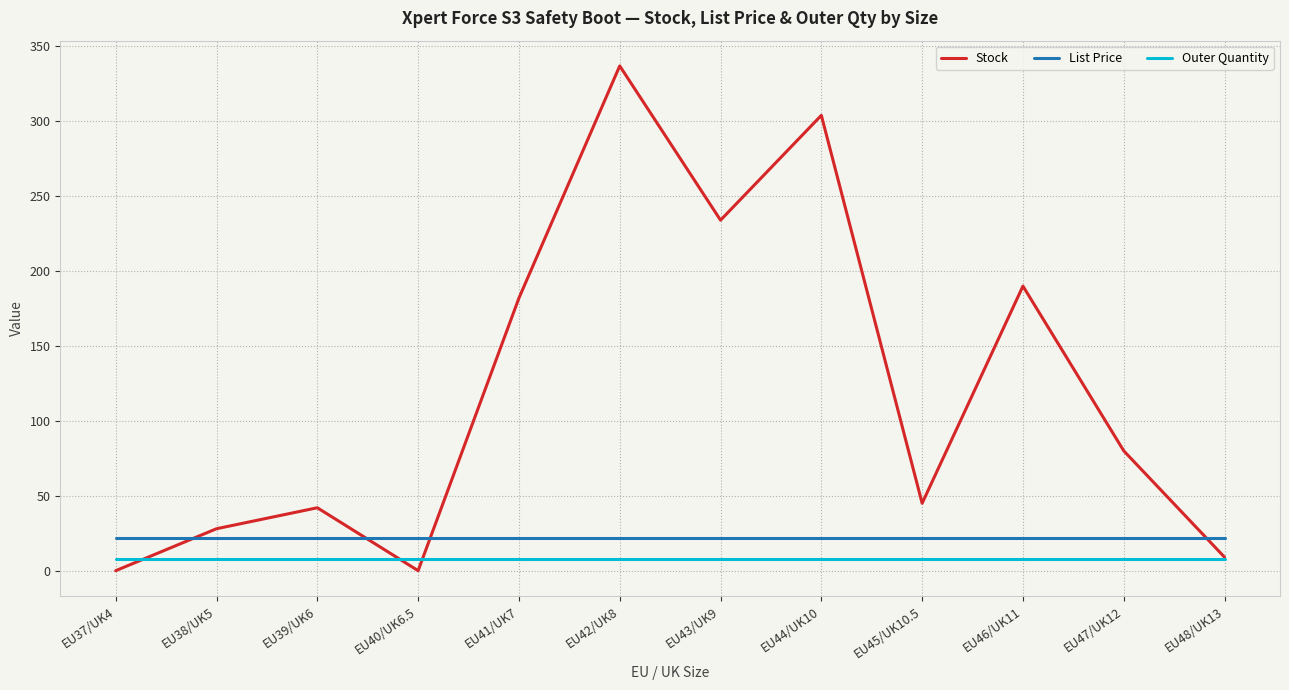

What is the spread (max minus min) of values at EU45/UK10.5?

37.0